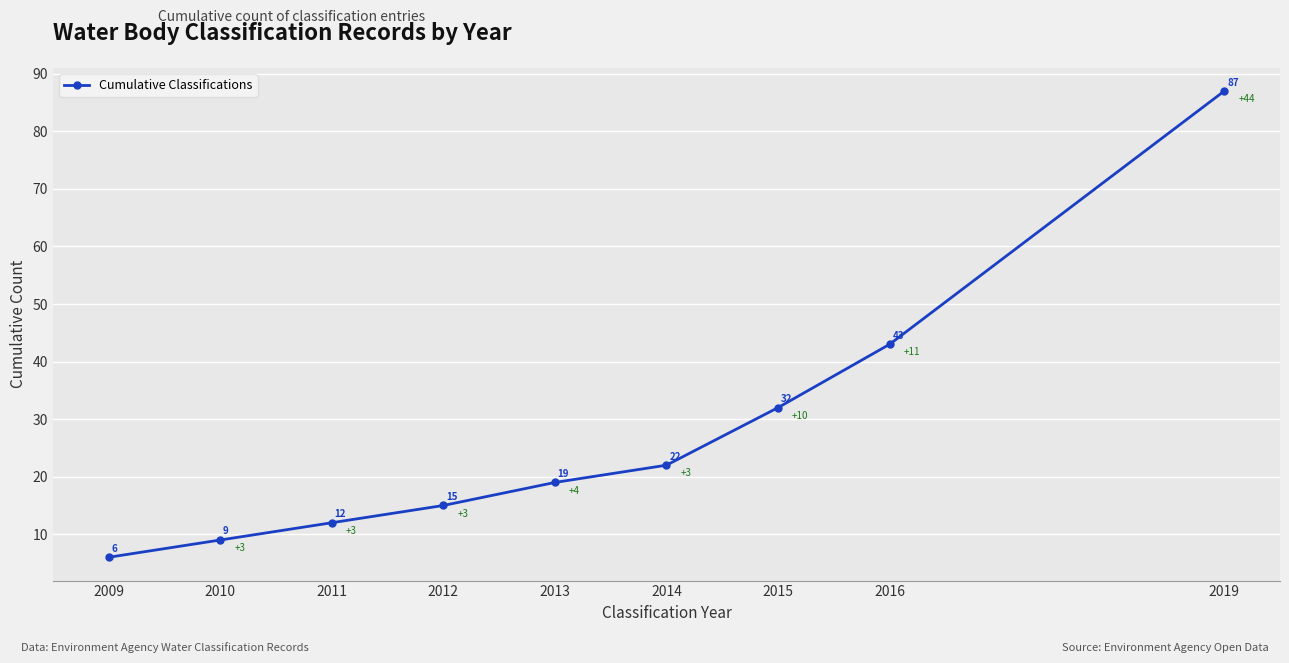

At which label is the value closest to 46?

2016